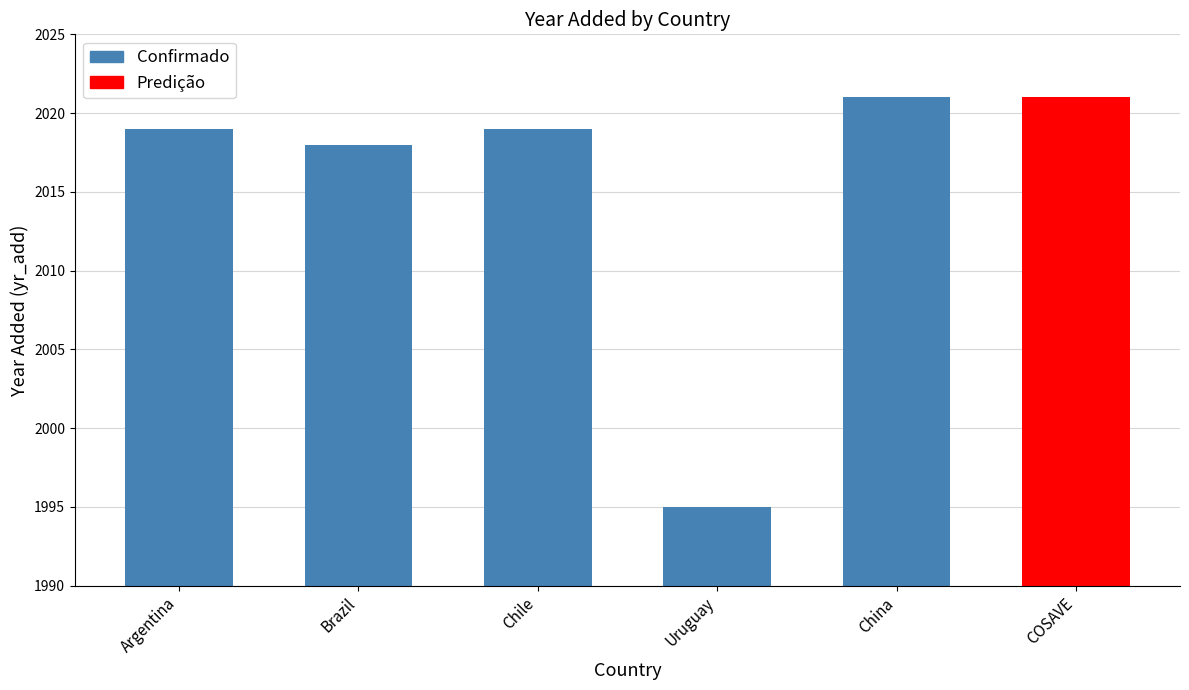

Rank the categories by value from lowest to highest.

Uruguay, Brazil, Argentina, Chile, China, COSAVE